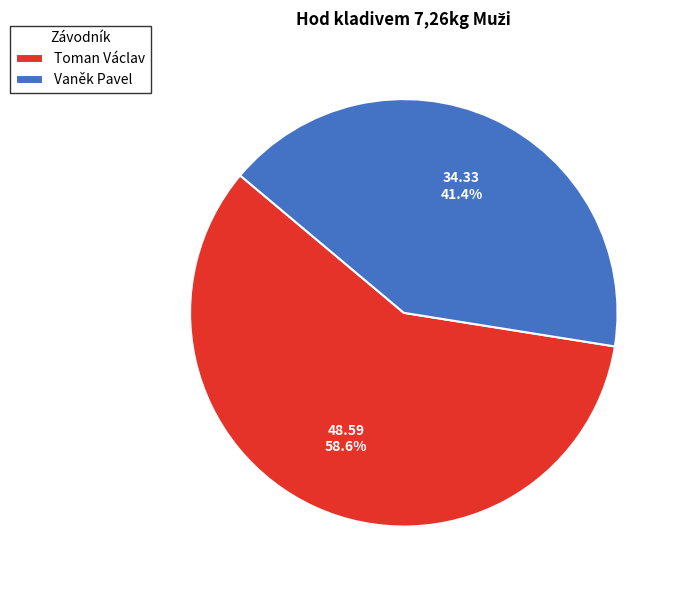

Which category accounts for the majority?

Toman Václav